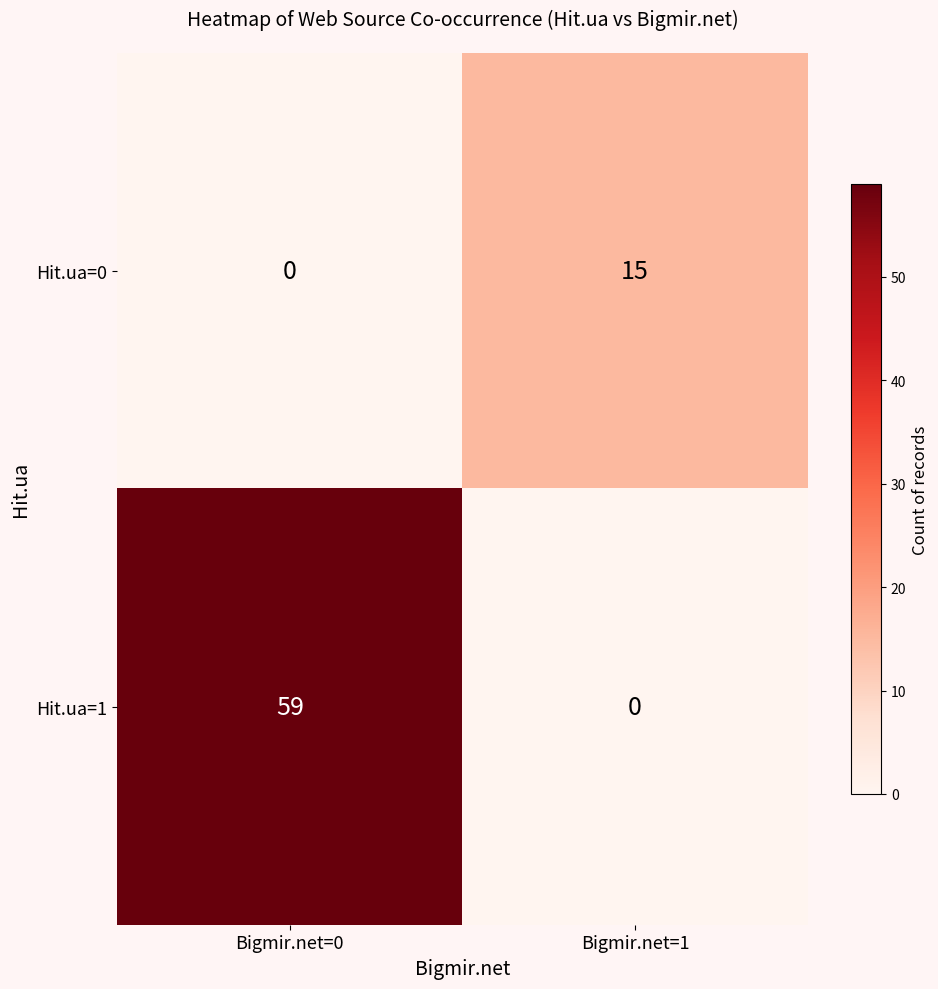

At how many categories does at least one series exceed 44?

1